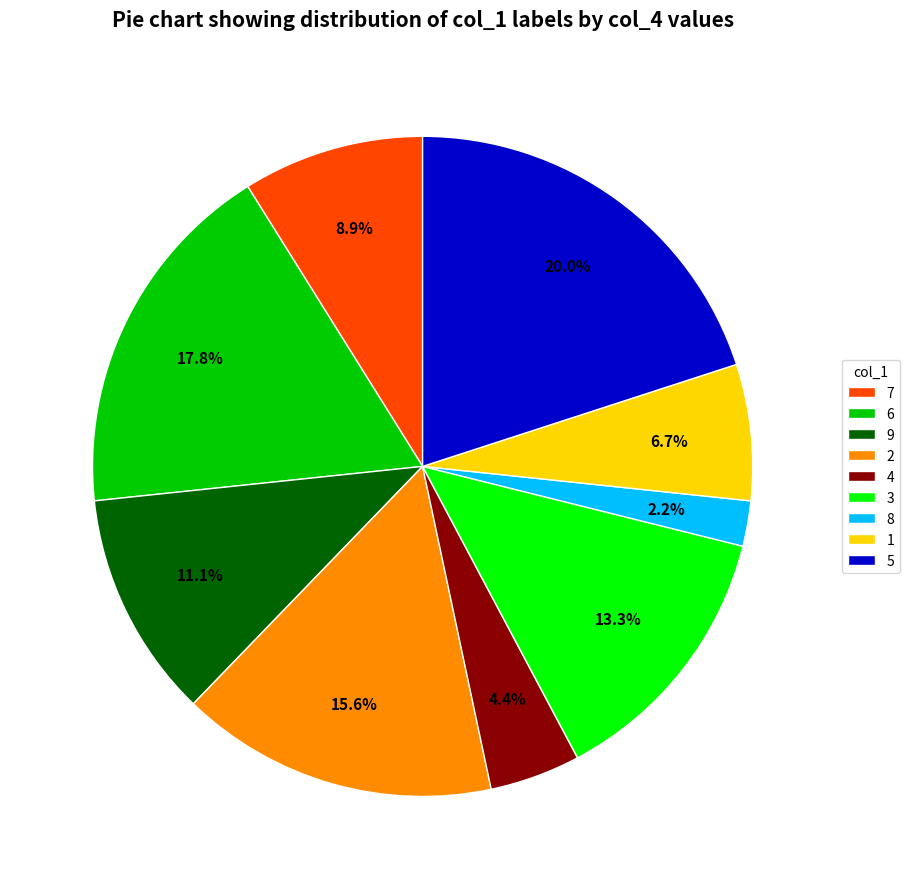

What percentage is the 3 slice, to the nearest percent?

13%